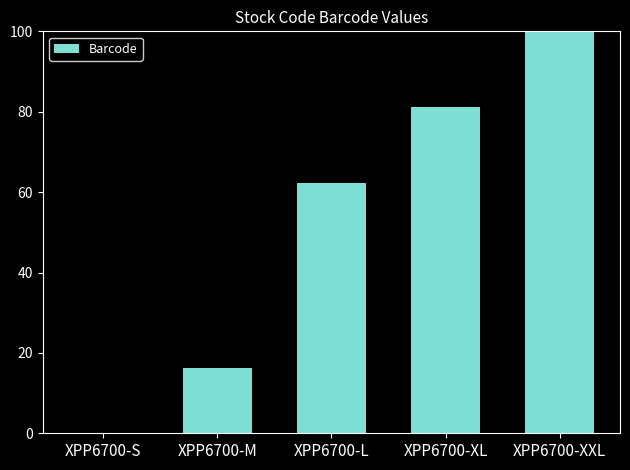

Reading left to right, extract all data points from this chart.

XPP6700-S=0.0	XPP6700-M=16.2	XPP6700-L=62.2	XPP6700-XL=81.1	XPP6700-XXL=100.0